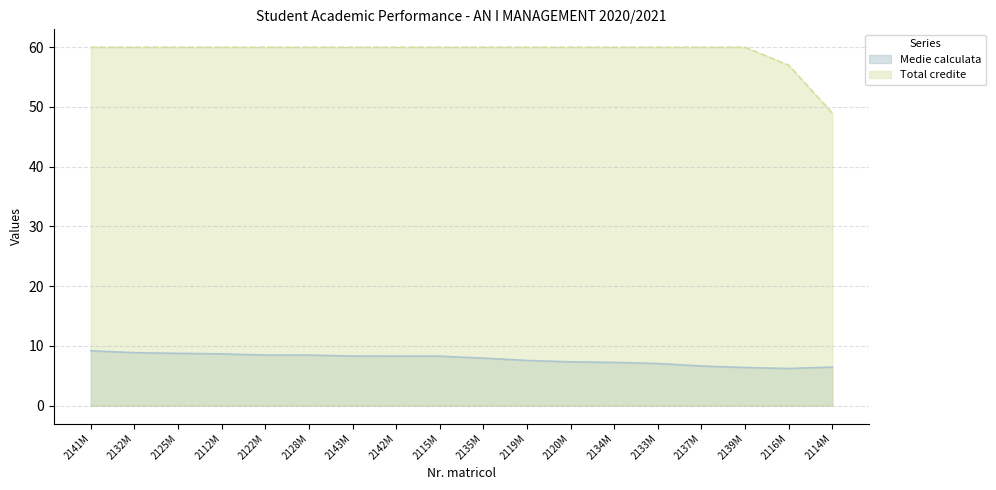

What is the average value of the Total credite series?

59.2